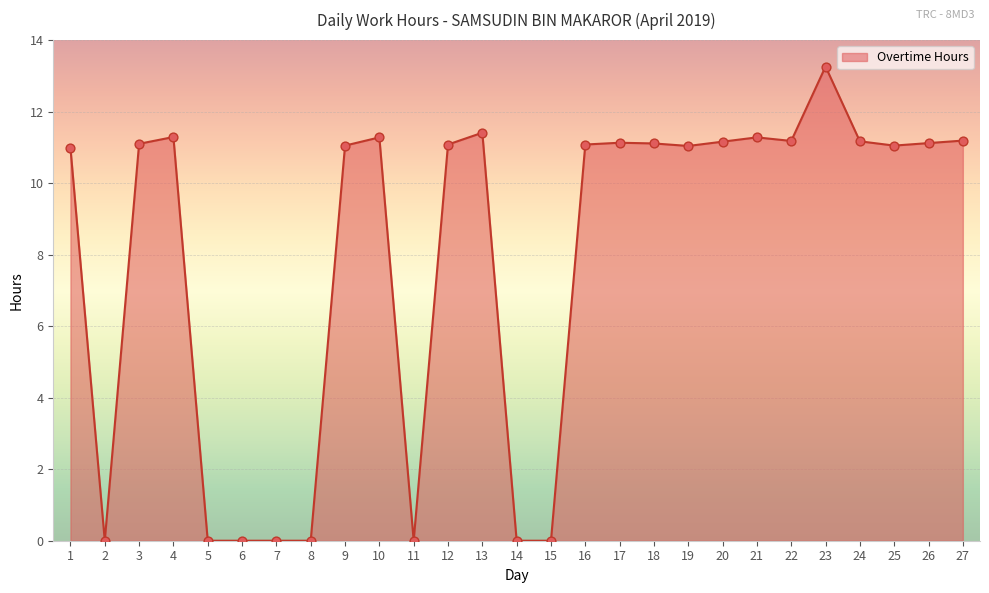

What is the change in value from 2 to 18?

+11.1